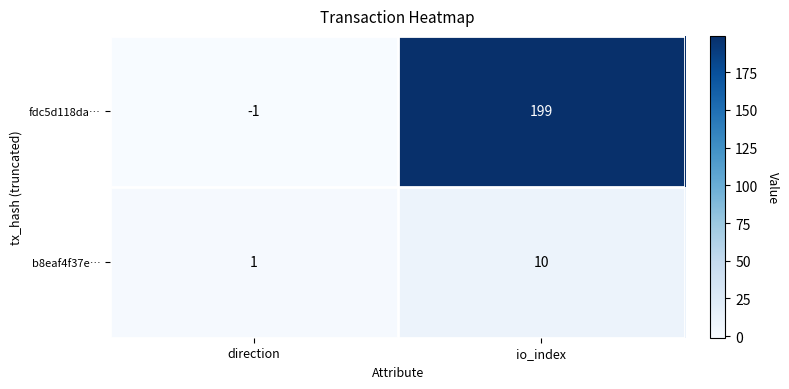

Reading left to right, extract all data points from this chart.

fdc5d118da…: direction=-1	io_index=199
b8eaf4f37e…: direction=1	io_index=10